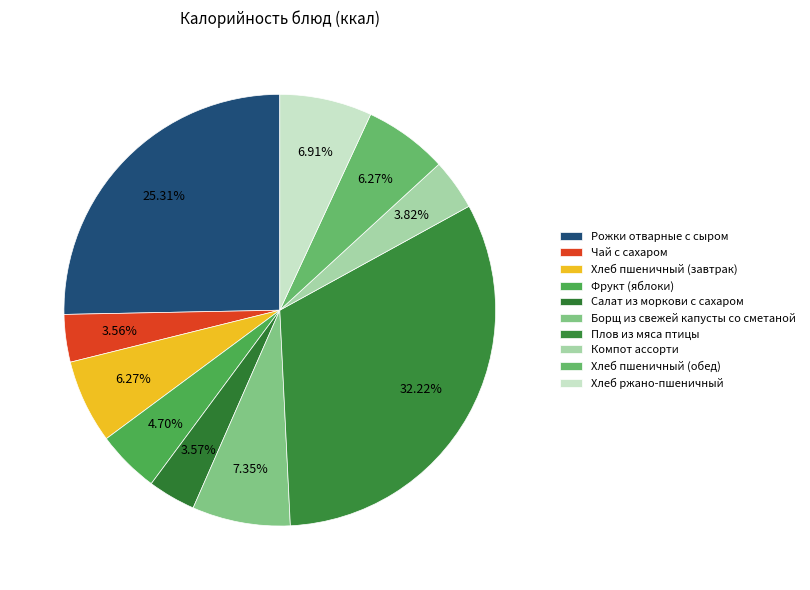

Is there any slice that represents more than half of the pie?

No